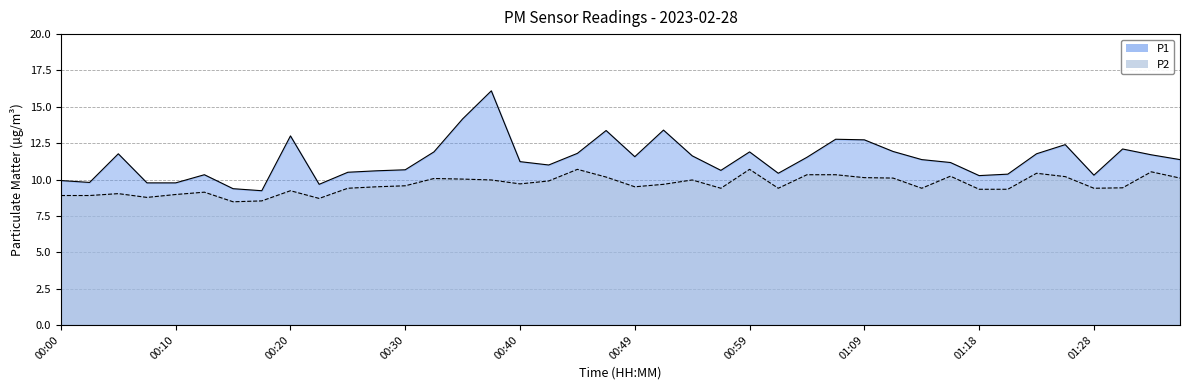

Which category has the lowest value in the P1 series?

00:17